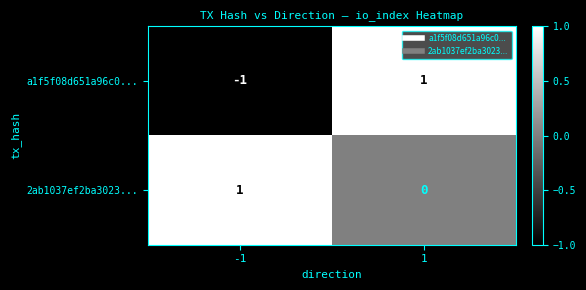

At which category is the sum across all series the highest?

1